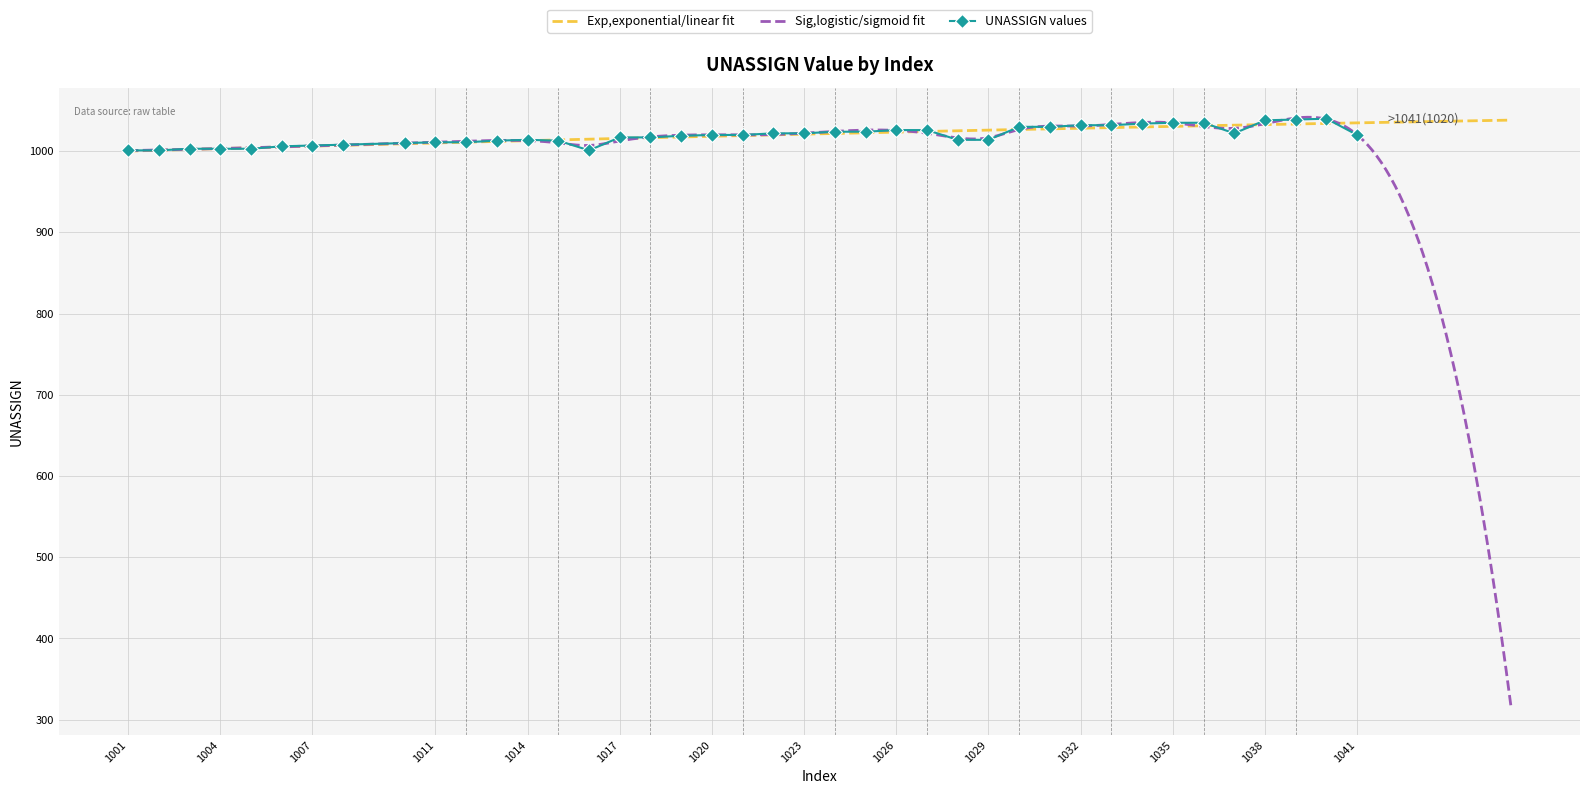

What is the difference between the second highest and minimum values?

38